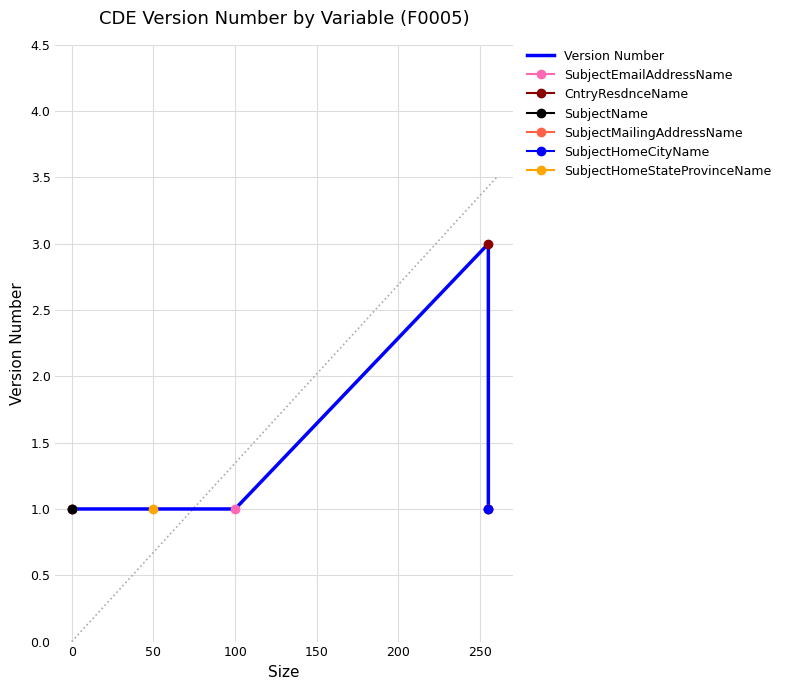

What is the maximum value shown in the chart?

3